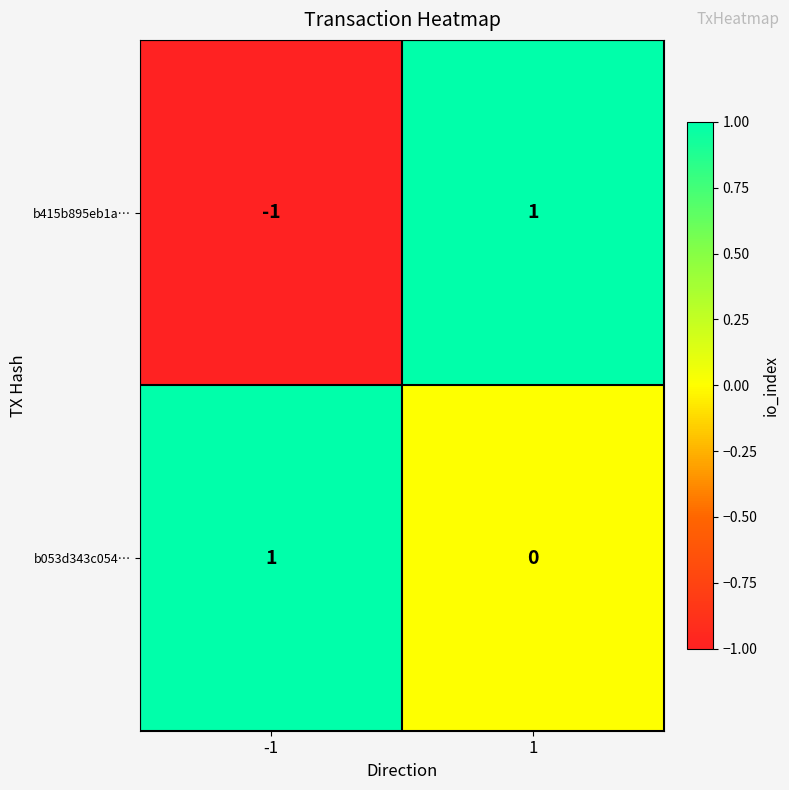

The b053d343c054… series shows 1 at -1. True or false?

True